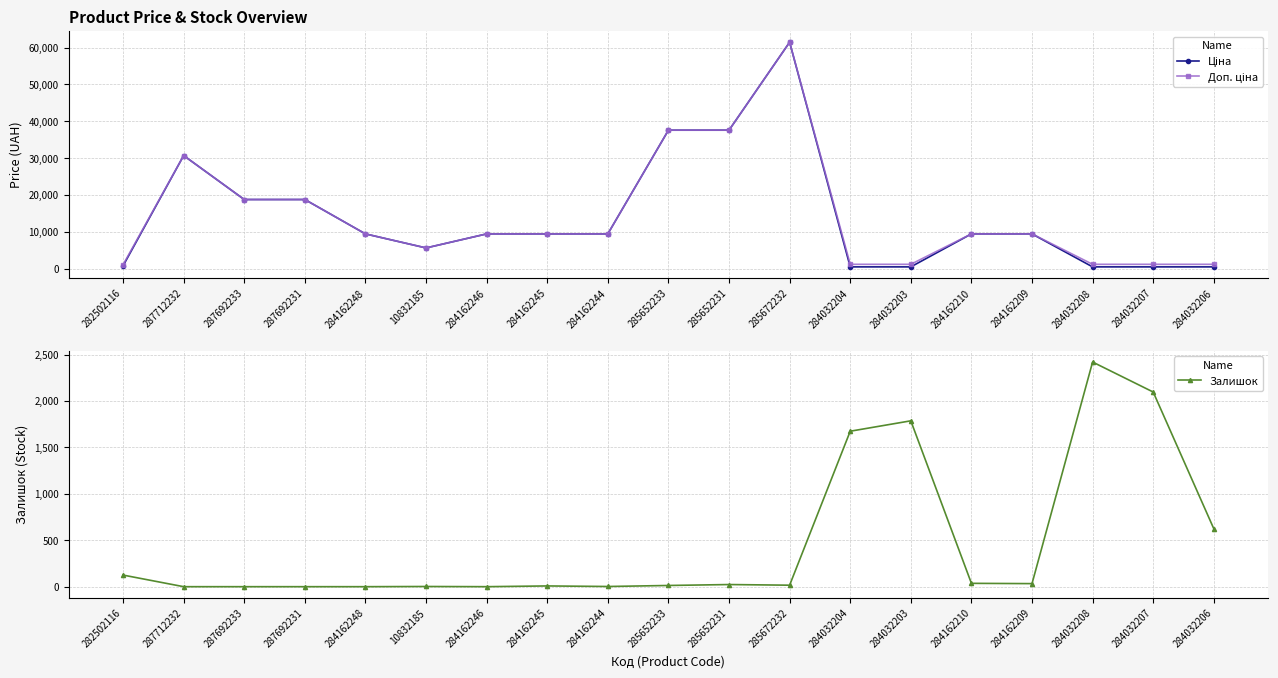

What position from the left is 285652233?

10